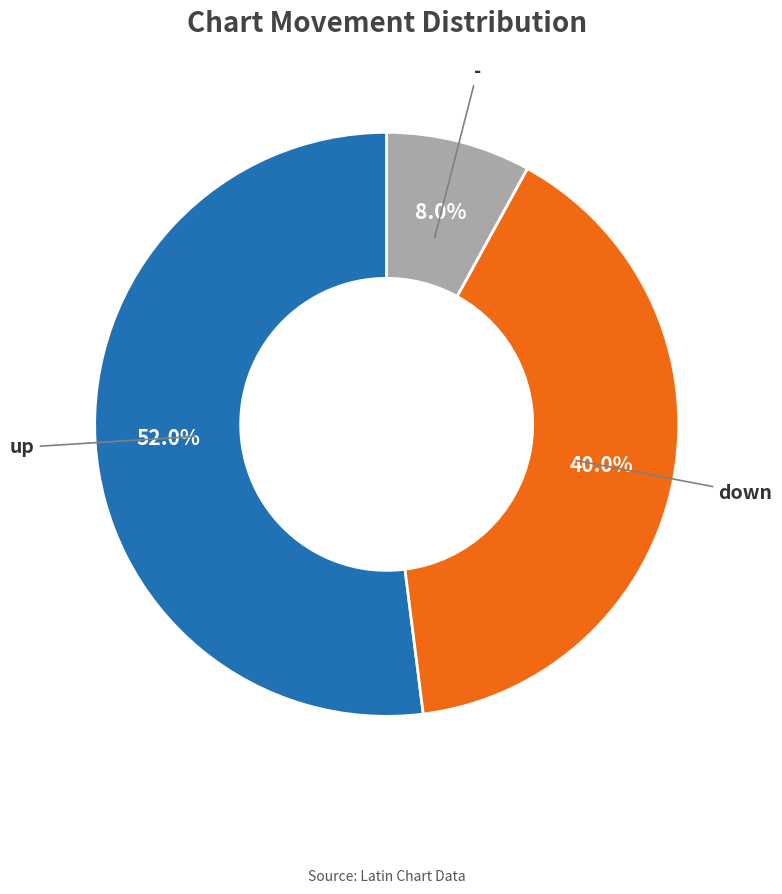

Is there a majority slice in this chart?

Yes